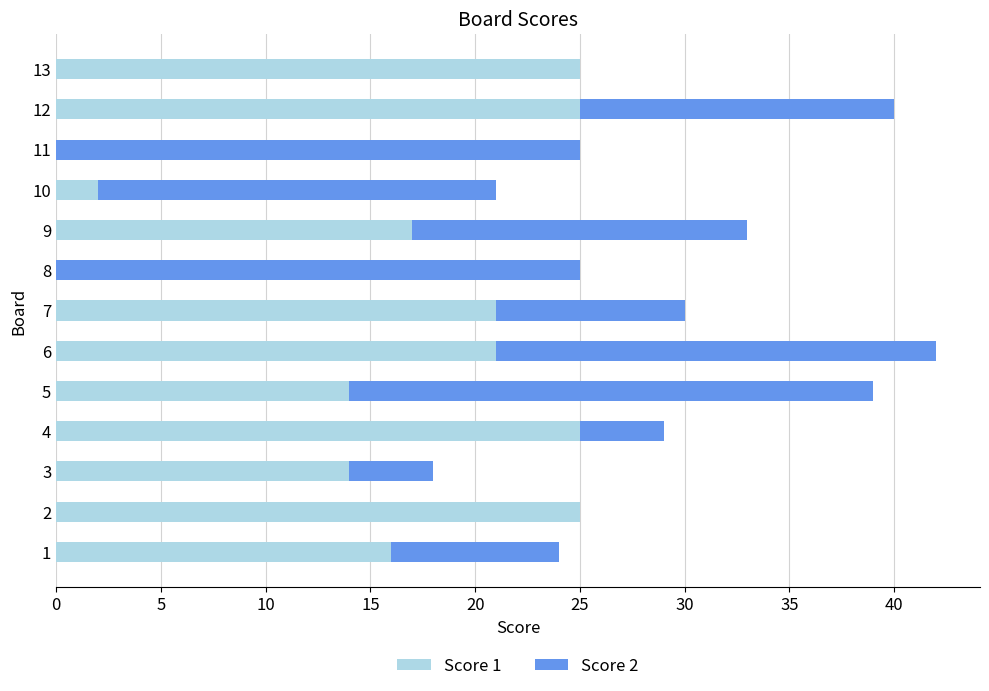

What are all the series names shown in the legend?

Score 1, Score 2